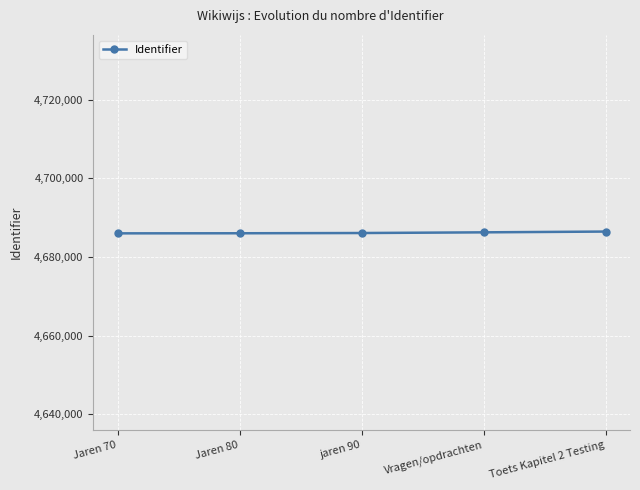

How many data points are less than 4686106?

2